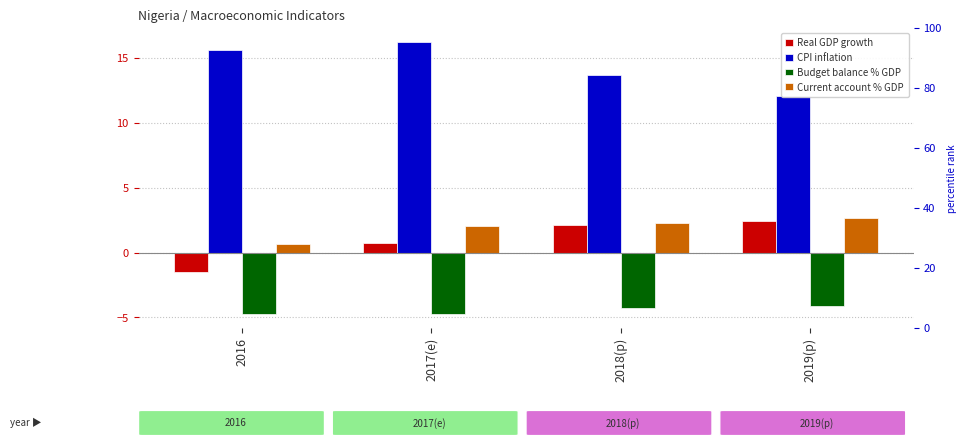

Reading left to right, extract all data points from this chart.

Real GDP growth: -1.5	0.8	2.1	2.5
CPI inflation: 15.6	16.2	13.7	12.0
Budget balance % GDP: -4.7	-4.8	-4.3	-4.1
Current account % GDP: 0.7	2.0	2.3	2.6